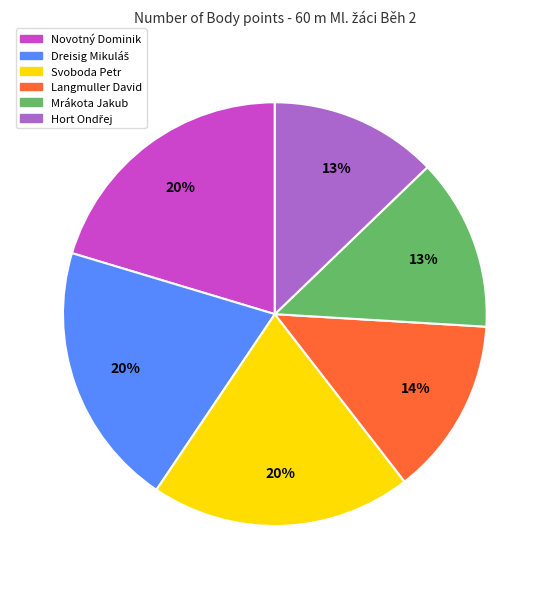

Is the sum of Mrákota Jakub and Novotný Dominik greater than half?

No